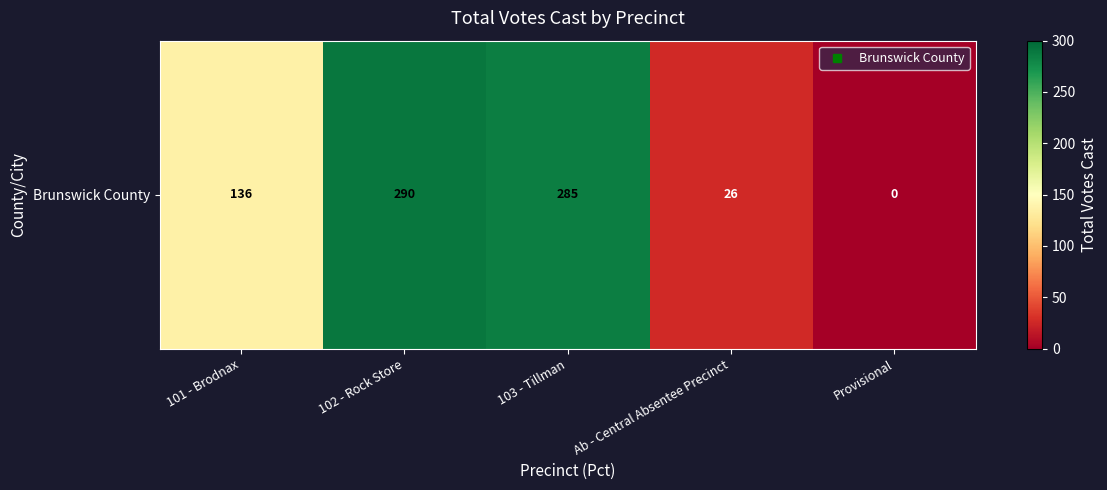

List the labels in order of value, largest first.

102 - Rock Store, 103 - Tillman, 101 - Brodnax, Ab - Central Absentee Precinct, Provisional